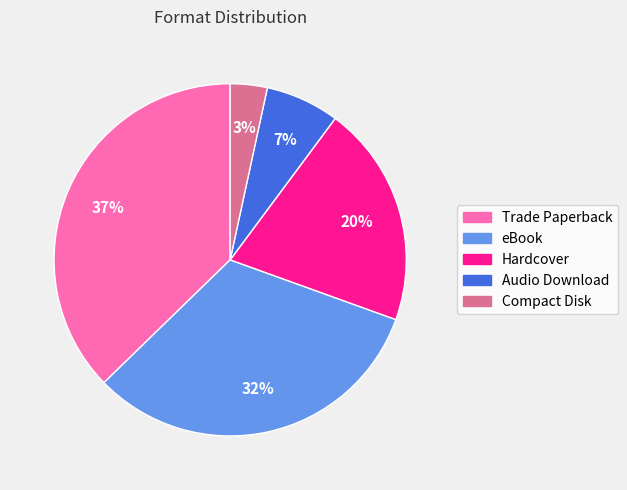

To the nearest percent, what percentage of the pie is Trade Paperback?

37%